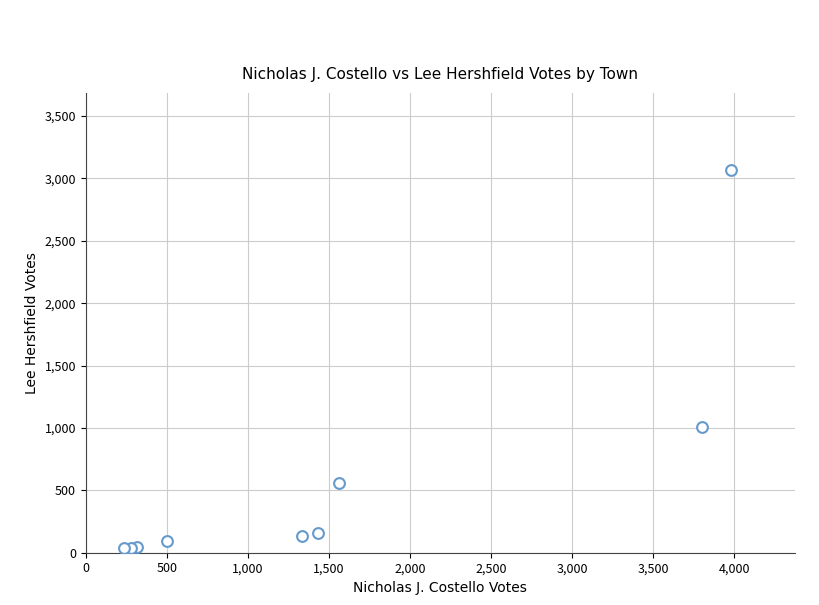

What Y value in the scatter plot is closest to 1552?

1004